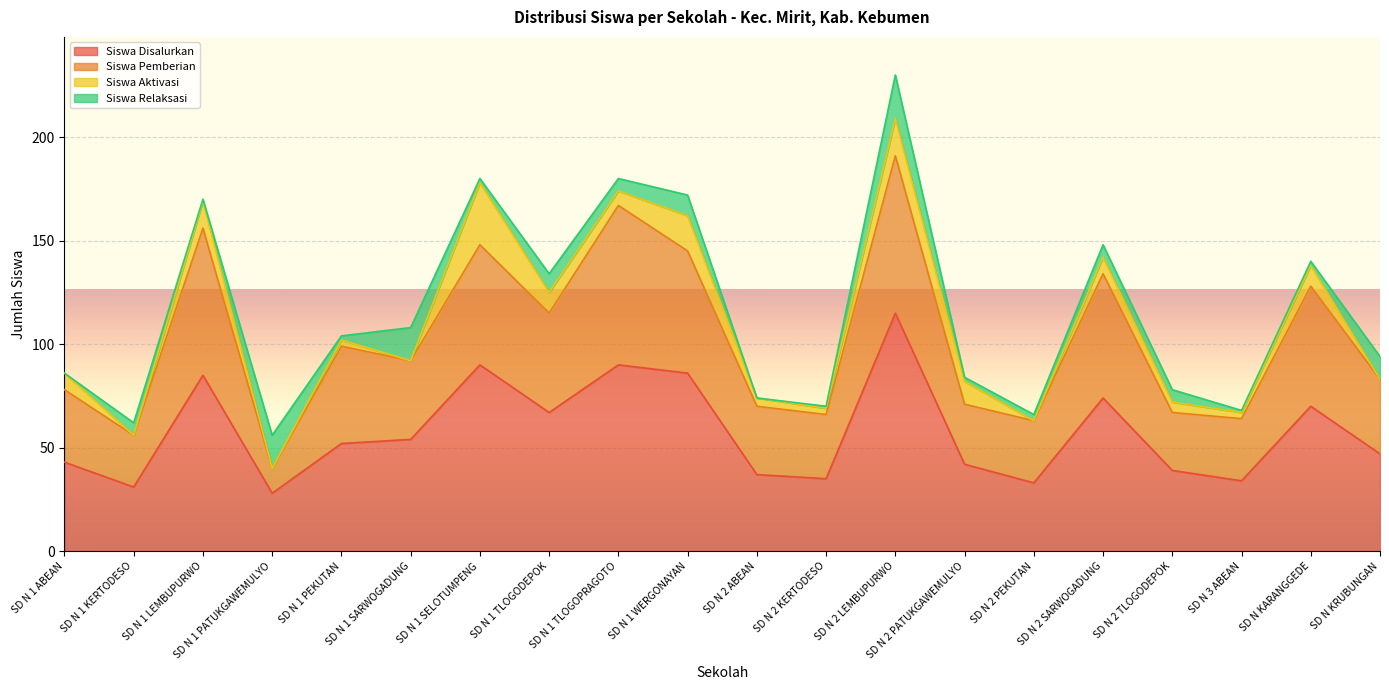

At which label does Siswa Disalurkan reach its peak?

SD N 2 LEMBUPURWO